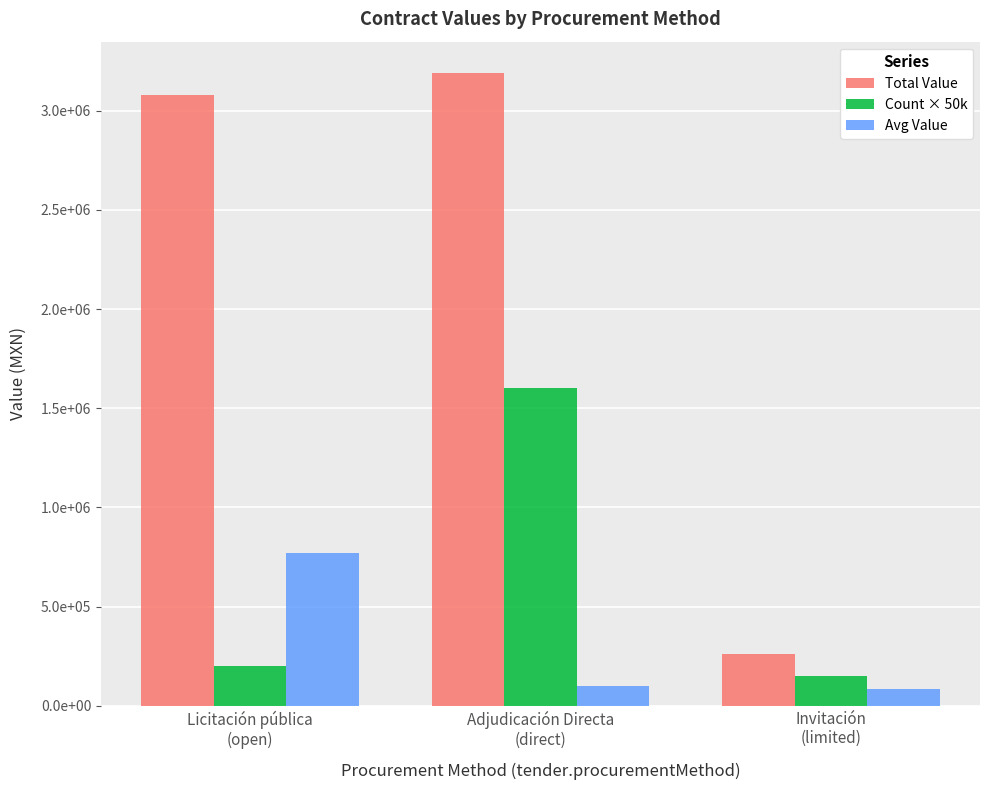

Are the bars grouped side by side (vs. stacked)?

Yes